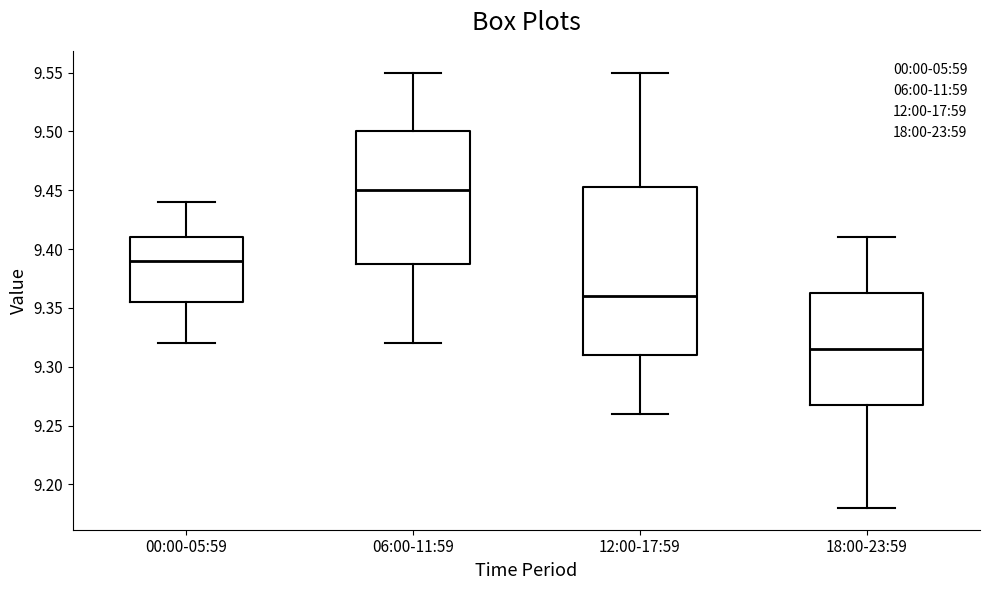

Reading left to right, read every box against the y-axis: the position of its median line, the range the box covers, and the ends of its whiskers. The values are not printed on the chart, so give them approximately, as read against the axis.

00:00-05:59: median 9.390, box 9.355 to 9.410, whiskers 9.320 to 9.440
06:00-11:59: median 9.450, box 9.390 to 9.500, whiskers 9.320 to 9.550
12:00-17:59: median 9.360, box 9.310 to 9.455, whiskers 9.260 to 9.550
18:00-23:59: median 9.315, box 9.270 to 9.365, whiskers 9.180 to 9.410